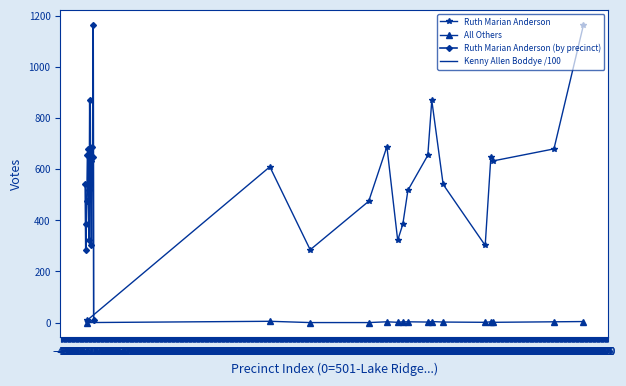

Which category has the highest value across all series?

−29